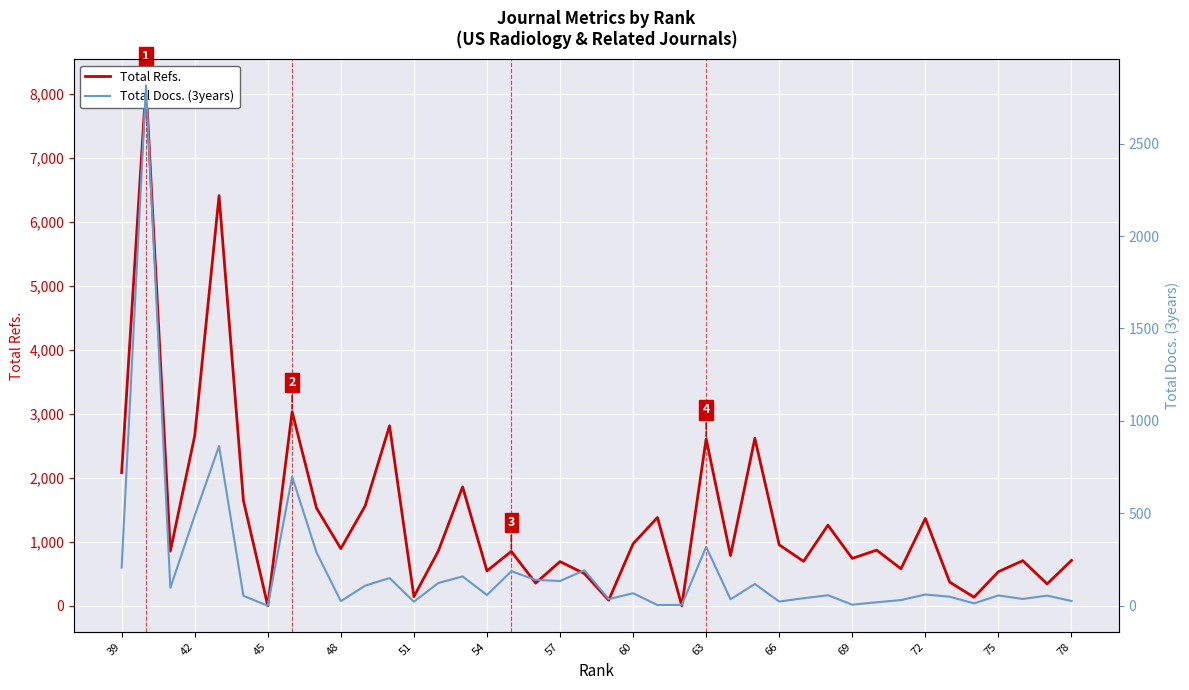

In Total Docs. (3years), how many points are higher than both neighbors (excluding endpoints)?

14